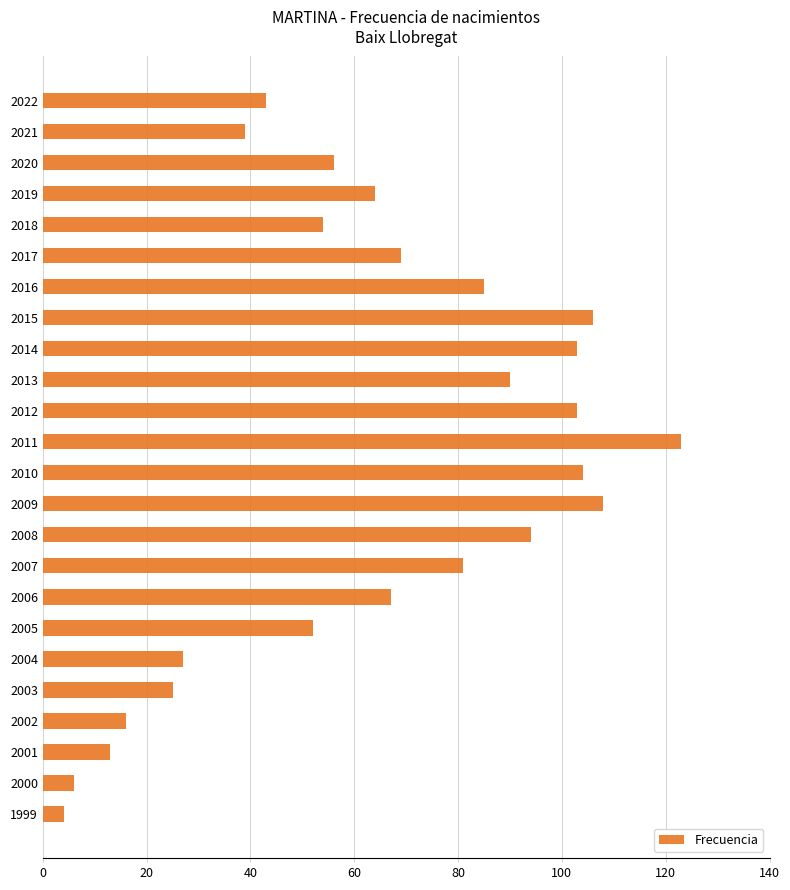

Reading top to bottom, what are all the values shown in this chart?

43	39	56	64	54	69	85	106	103	90	103	123	104	108	94	81	67	52	27	25	16	13	6	4